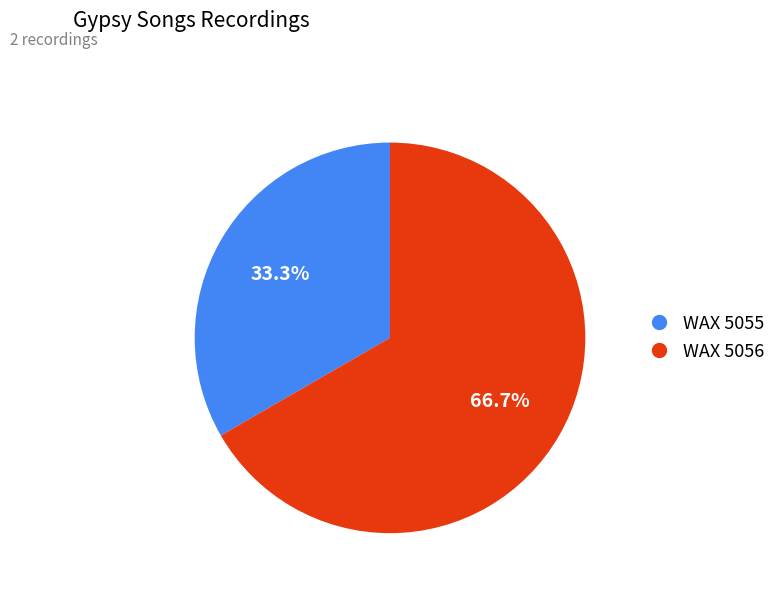

The WAX 5056 slice represents 67% of the pie. True or false?

True